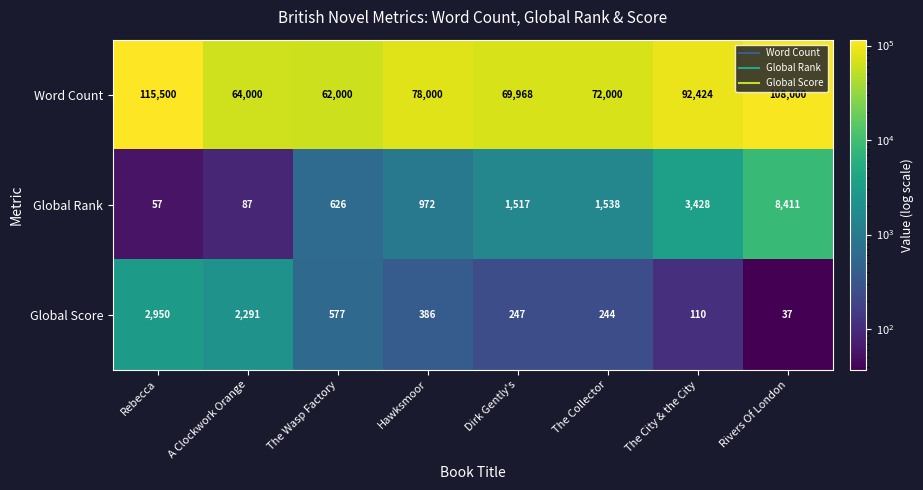

How many categories are shown in the chart?

8